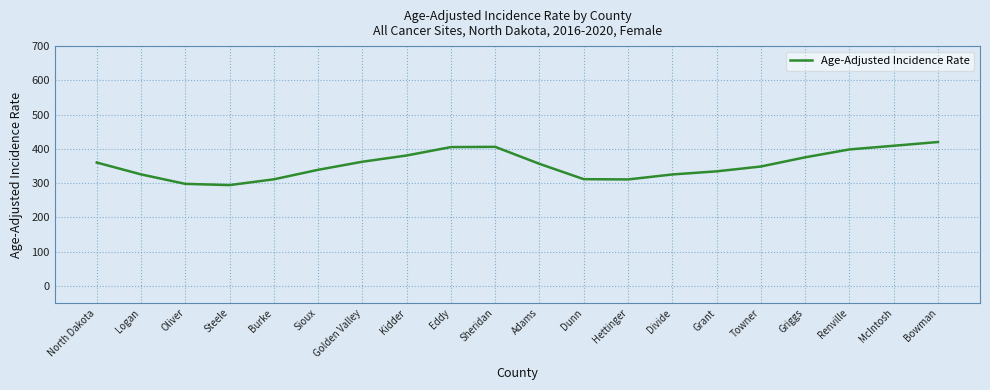

Between Sioux and McIntosh, which is larger?

McIntosh